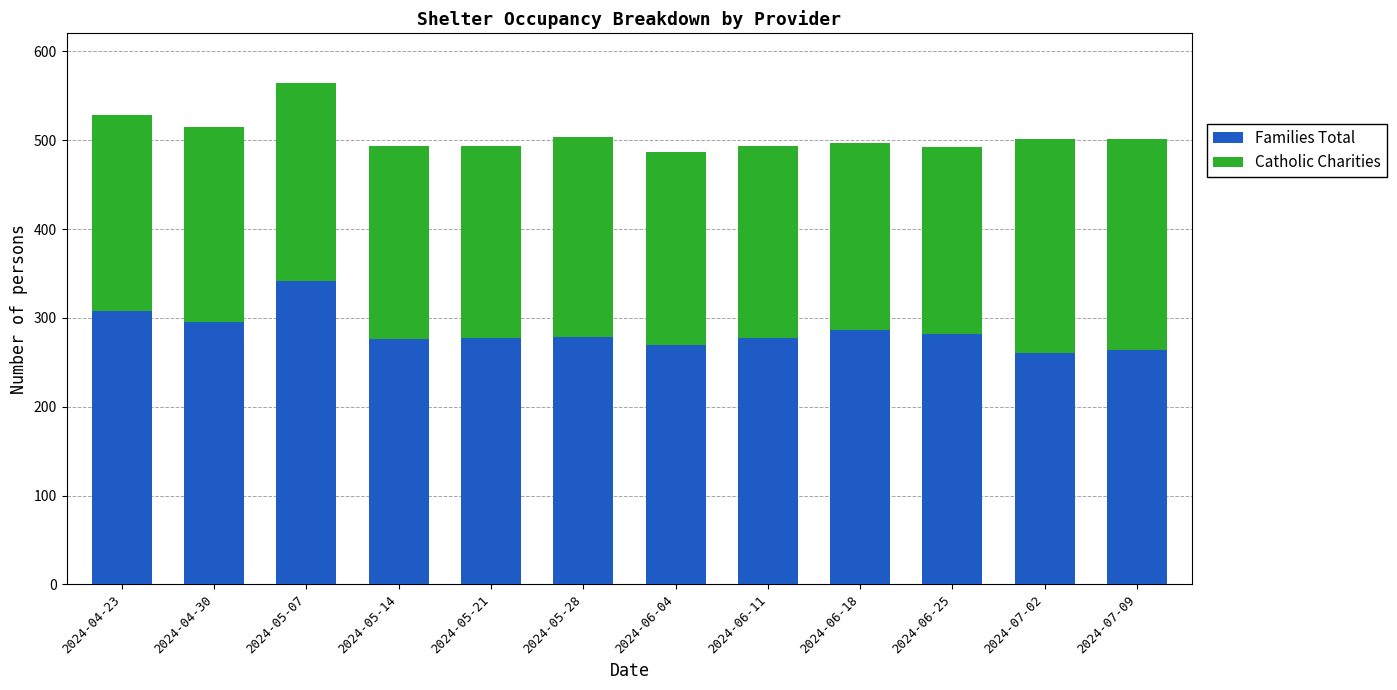

Which category has the highest value in the Families Total series?

2024-05-07